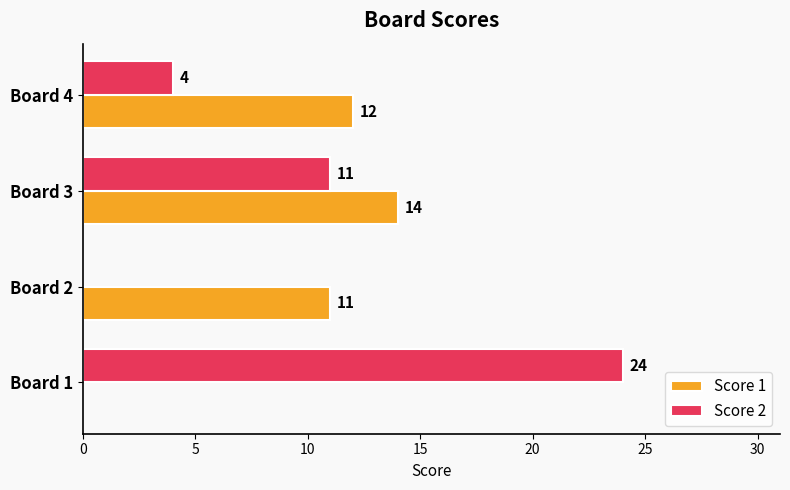

At which category is the sum across all series the highest?

Board 3